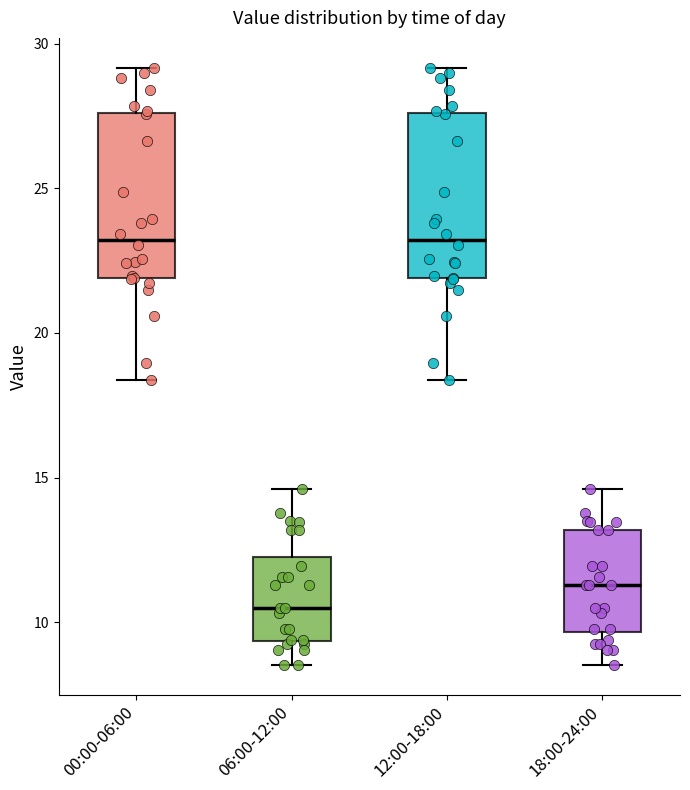

Reading left to right, read every box against the y-axis: the position of its median line, the range the box covers, and the ends of its whiskers. The values are not printed on the chart, so give them approximately, as read against the axis.

00:00-06:00: median 23.0, box 22.0 to 27.5, whiskers 18.5 to 29.0
06:00-12:00: median 10.5, box 9.5 to 12.0, whiskers 8.5 to 14.5
12:00-18:00: median 23.0, box 22.0 to 27.5, whiskers 18.5 to 29.0
18:00-24:00: median 11.5, box 9.5 to 13.0, whiskers 8.5 to 14.5